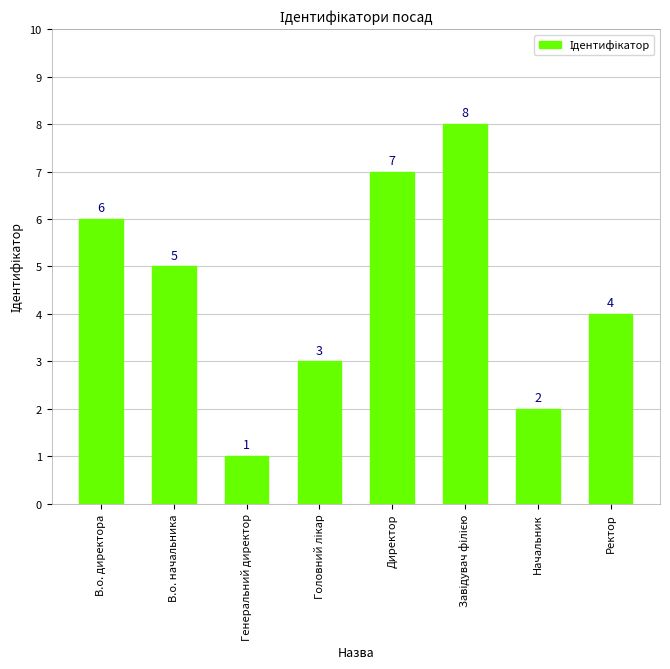

How many values are between 3 and 7?

5